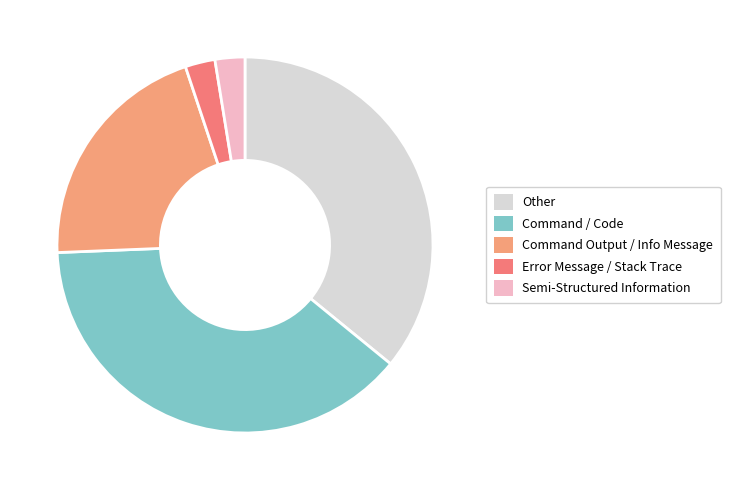

What is the largest slice in the pie chart?

Command / Code